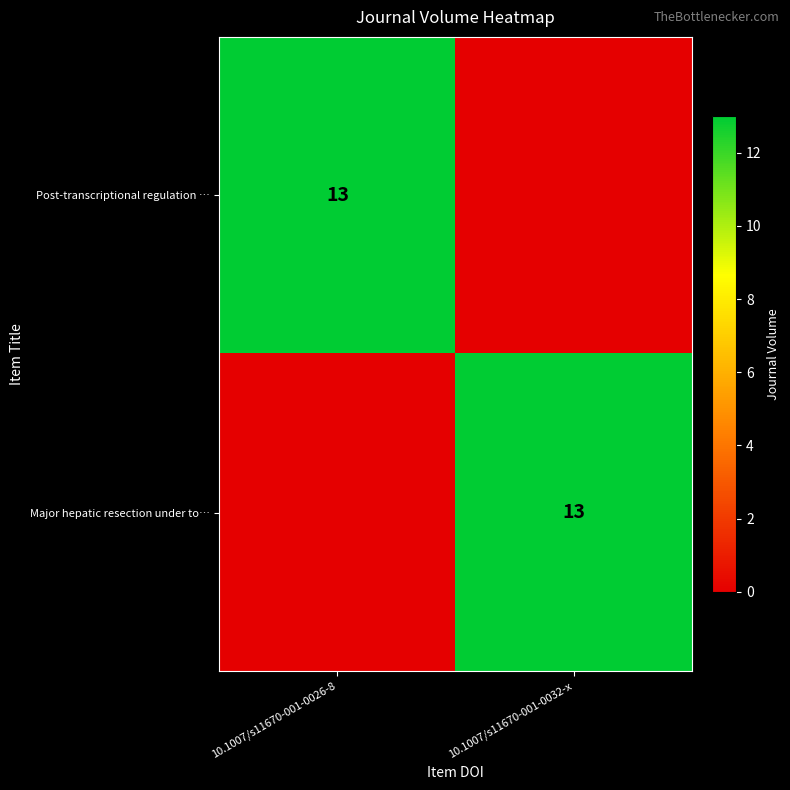

The Post-transcriptional regulation … series shows 7 at 10.1007/s11670-001-0026-8. True or false?

False